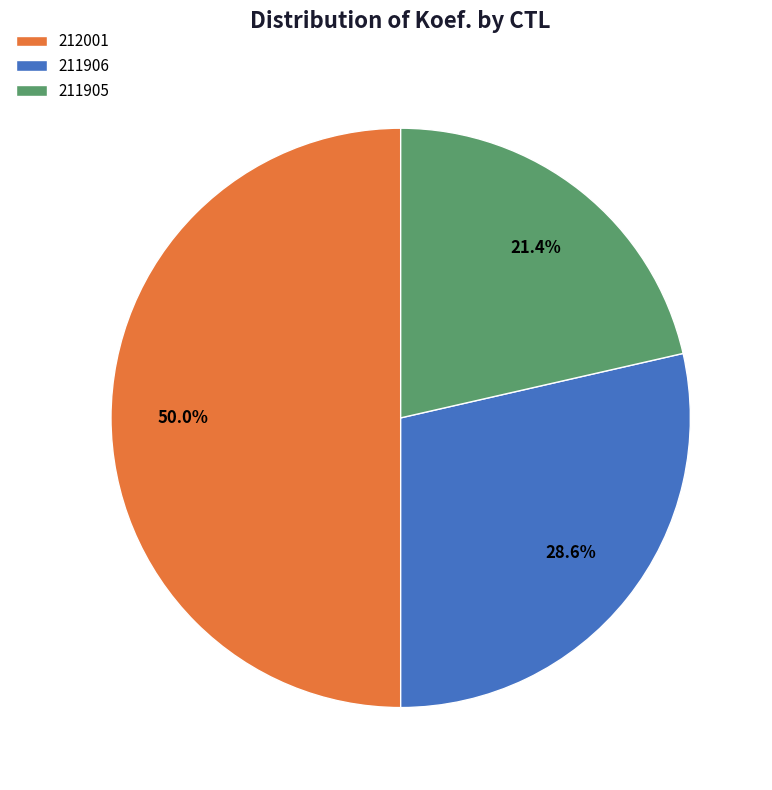

Between 211905 and 211906, which is larger?

211906